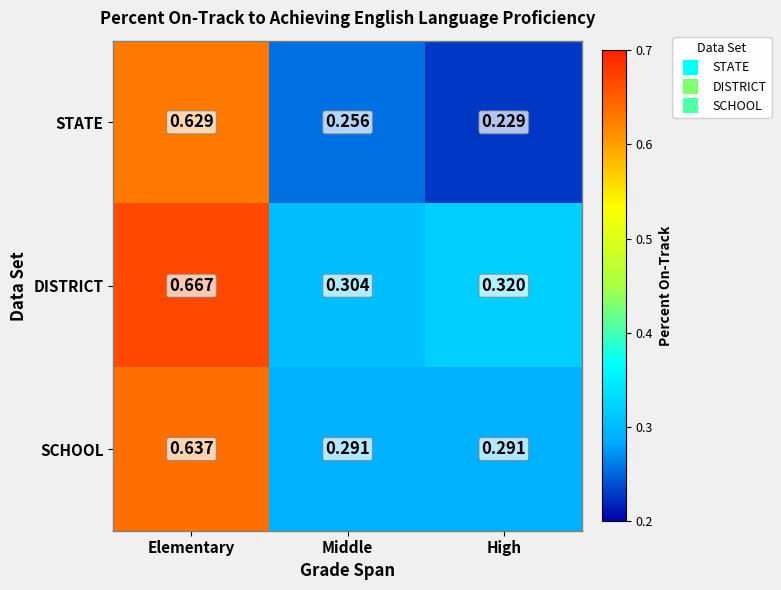

At how many categories does at least one series exceed 0?

3